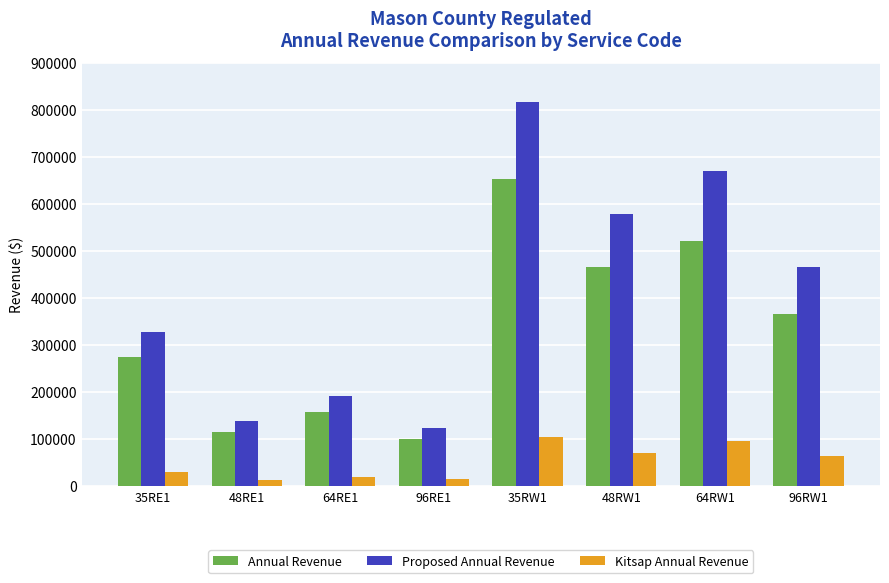

What is the label of the 8th bar from the right?

35RE1